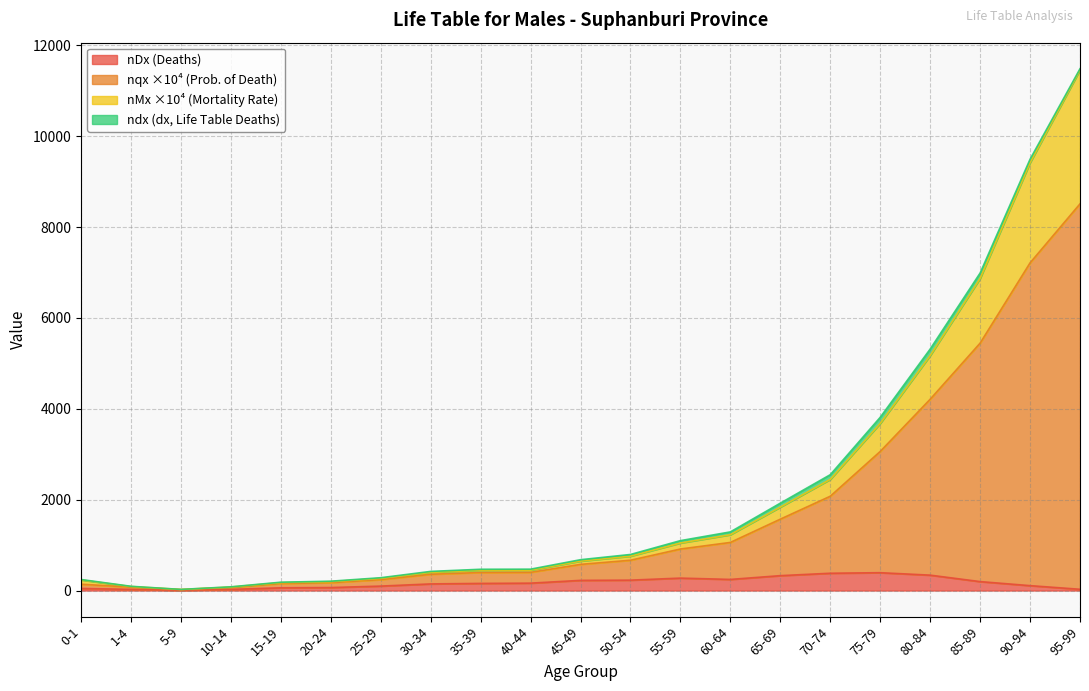

How many interior local peaks does the nDx series have?

2